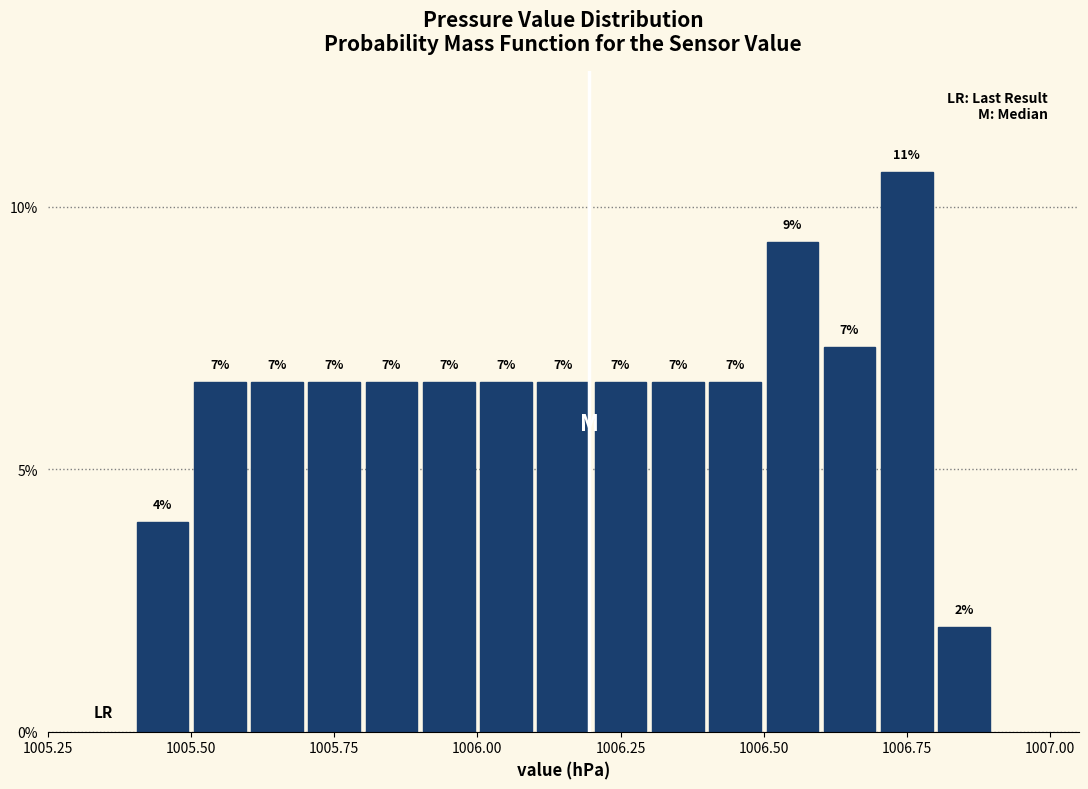

Around what value on the x-axis is the tallest bar? Give the approximate position of its centre, as read against the axis.

1006.75